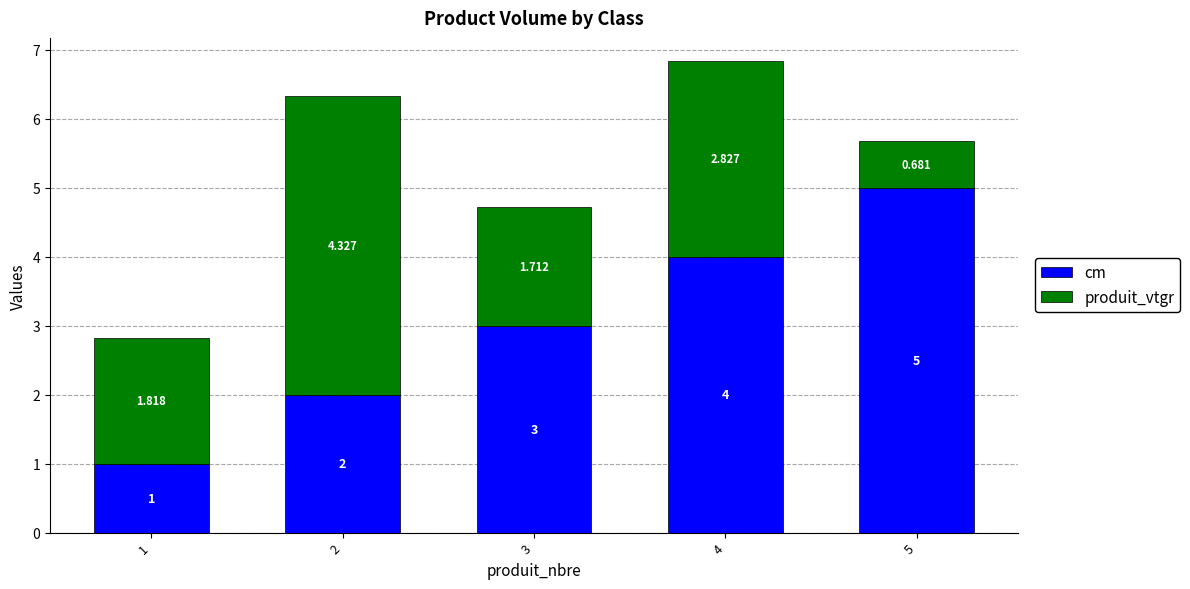

What are all the series names shown in the legend?

cm, produit_vtgr